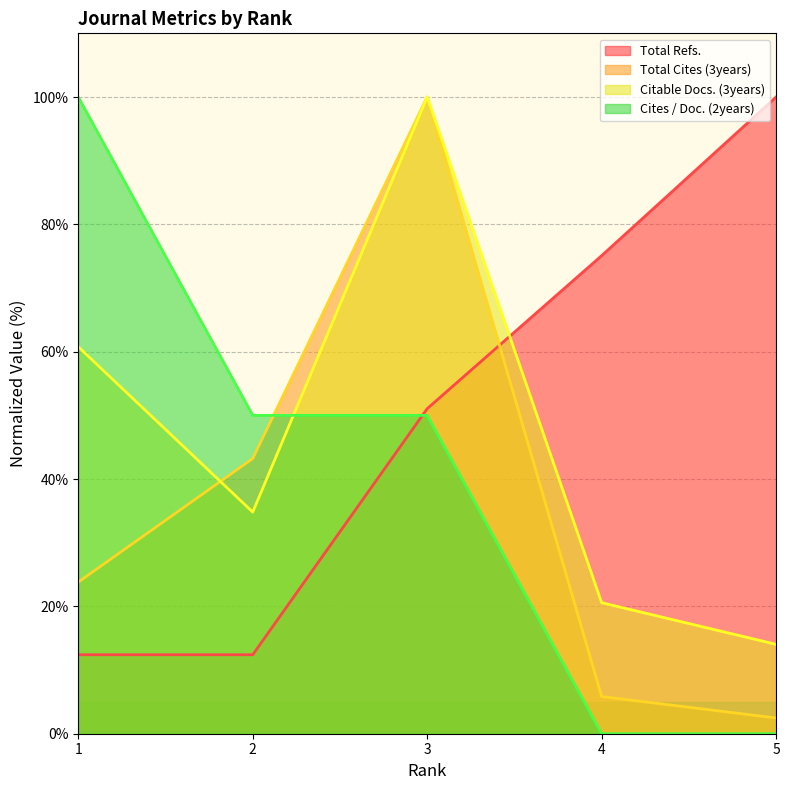

Which category has the lowest value across all series?

4